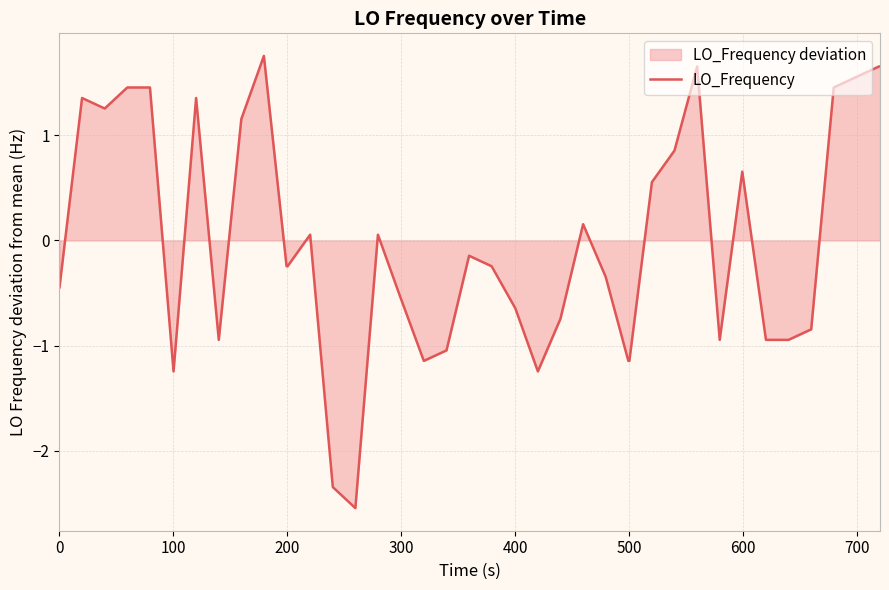

How many interior local peaks (higher than both neighbors) does the data have?

9